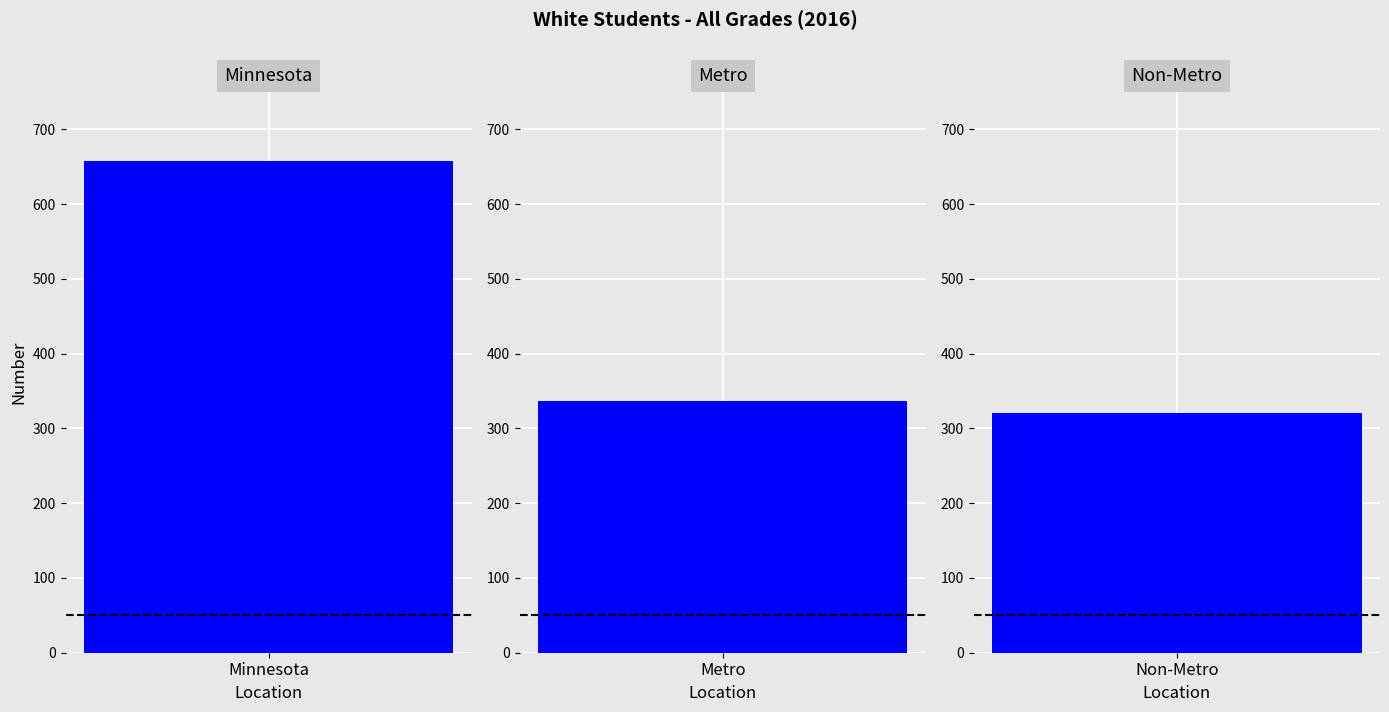

Reading right to left, extract all data points from this chart.

Non-Metro=321	Metro=336	Minnesota=657